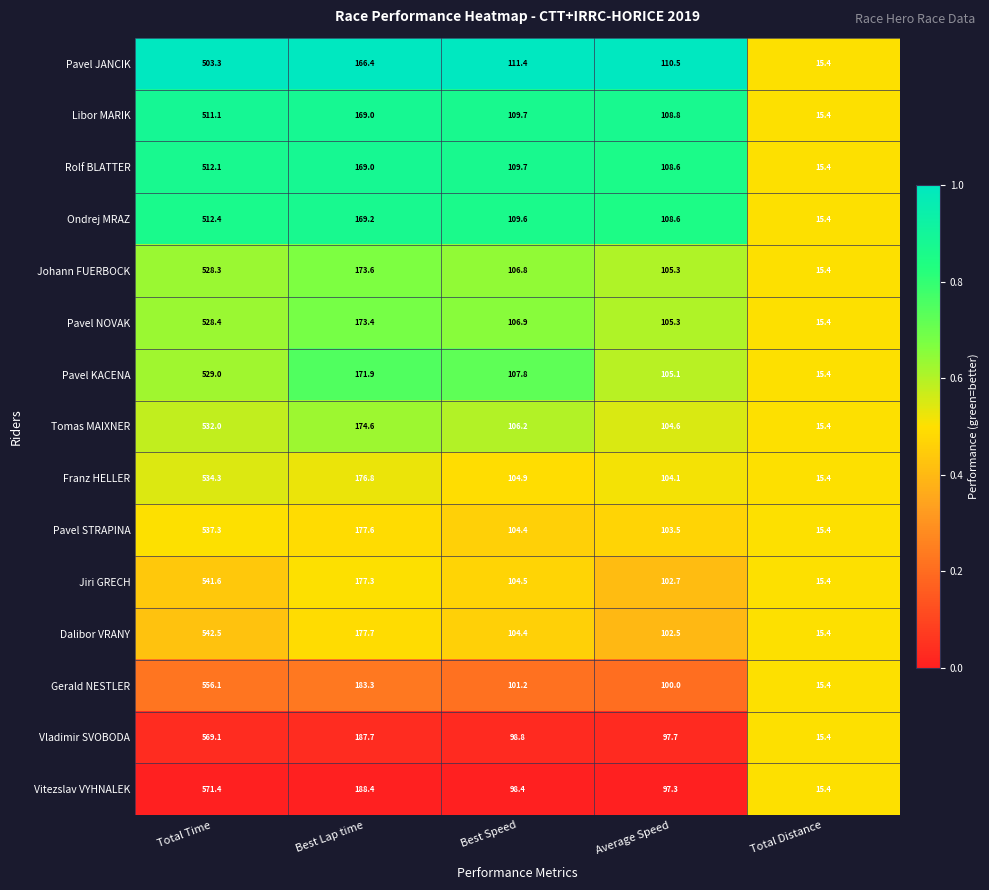

What is the difference between the maximum and minimum values in the Tomas MAIXNER series?

516.6